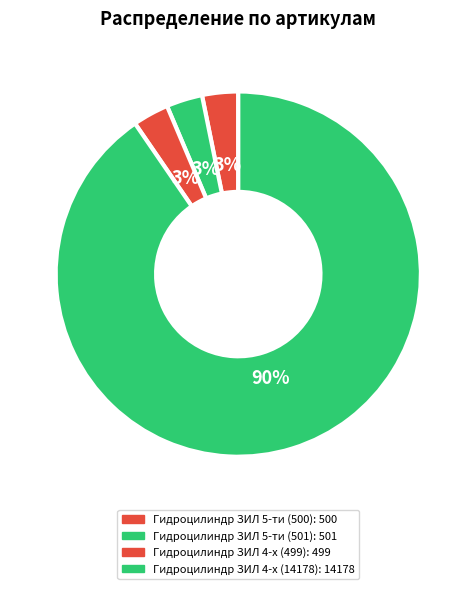

Count the number of slices in the pie.

4